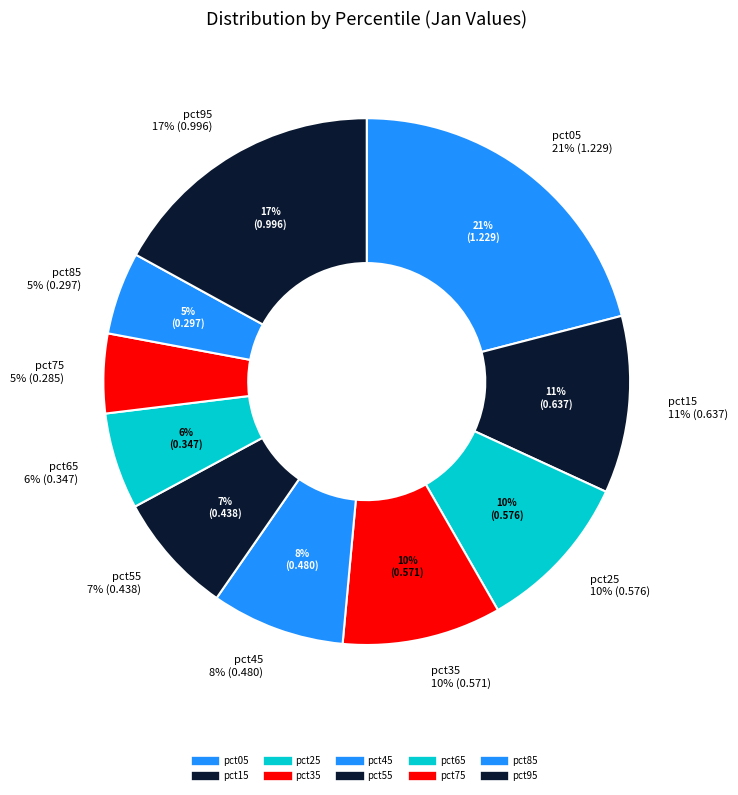

Which category has the biggest portion of the pie?

pct05